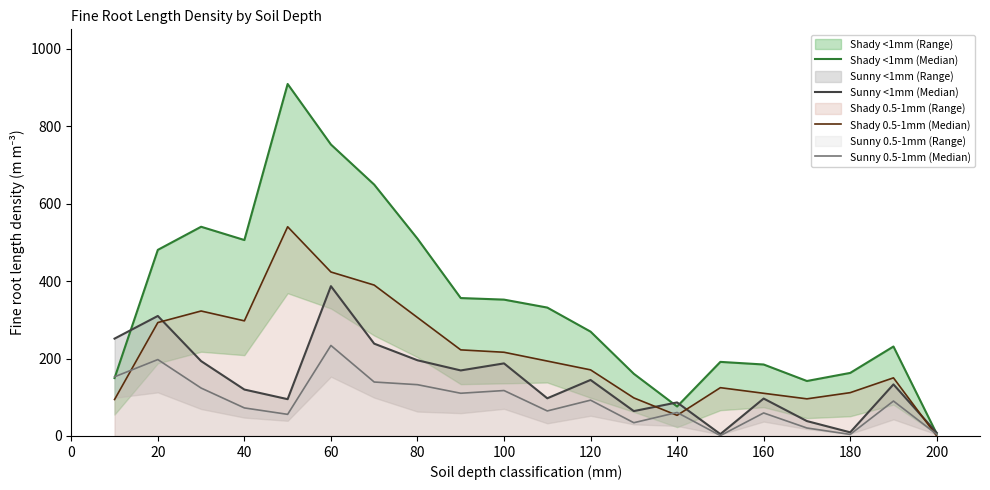

What is the average value of the Sunny <1mm (Median) series?

141.5